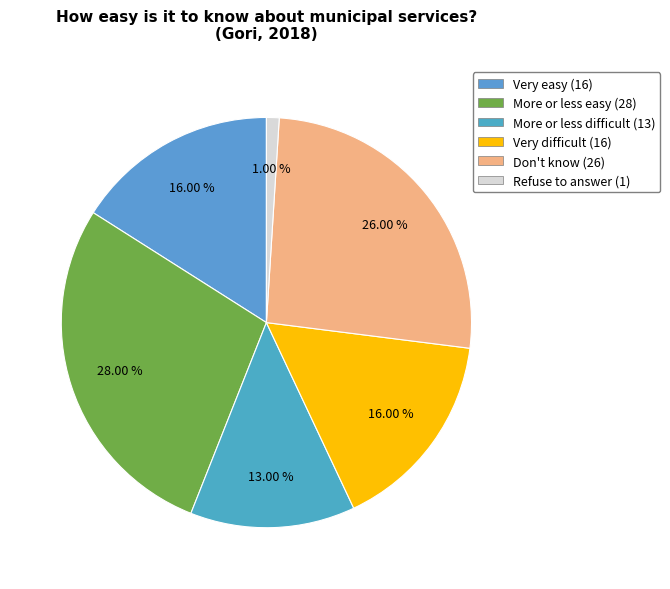

To the nearest percent, what is the difference between the More or less easy and Very easy slice percentages?

12%